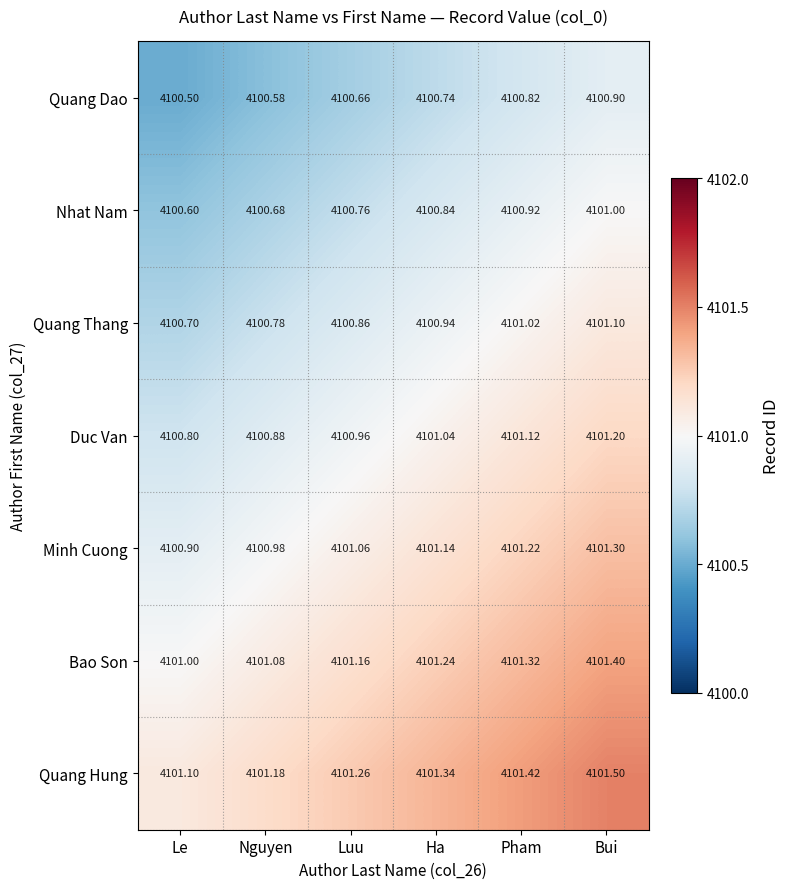

Which series has the largest total across all categories?

Quang Hung